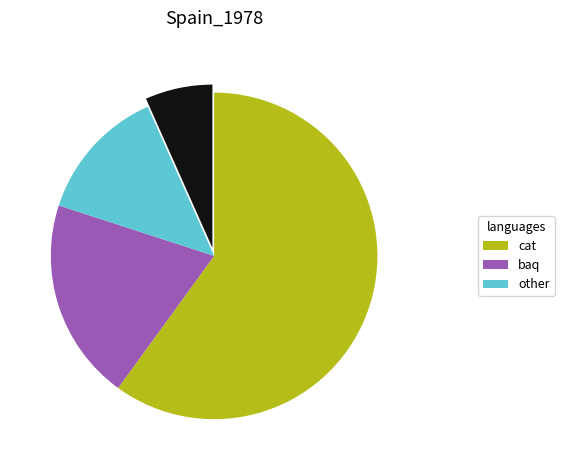

How many segments does this pie chart have?

4